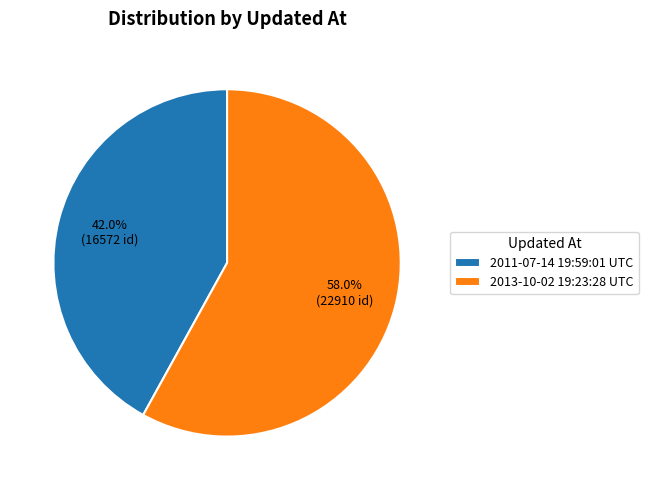

Rank the categories by value from highest to lowest.

2013-10-02 19:23:28 UTC, 2011-07-14 19:59:01 UTC